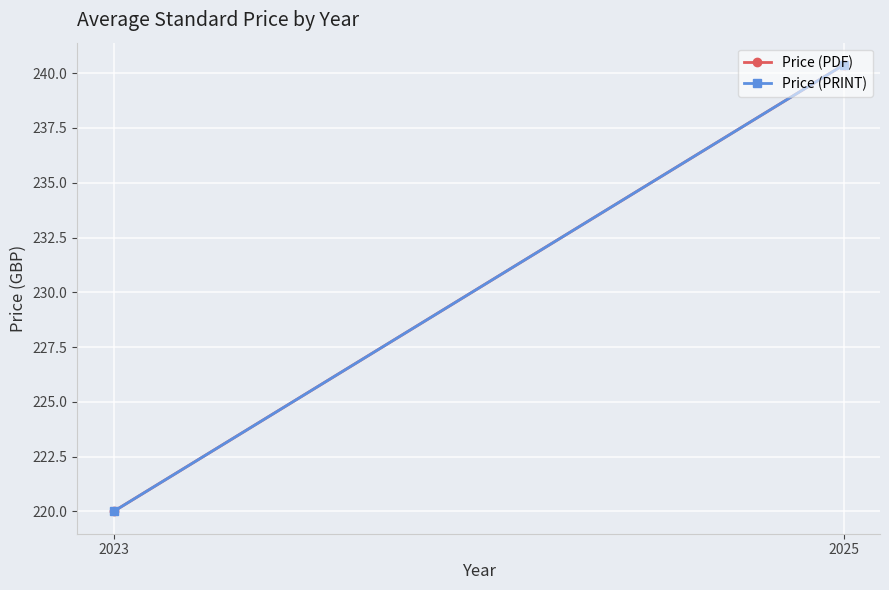

Rank the series by their maximum value, from lowest to highest.

Price (PDF), Price (PRINT)